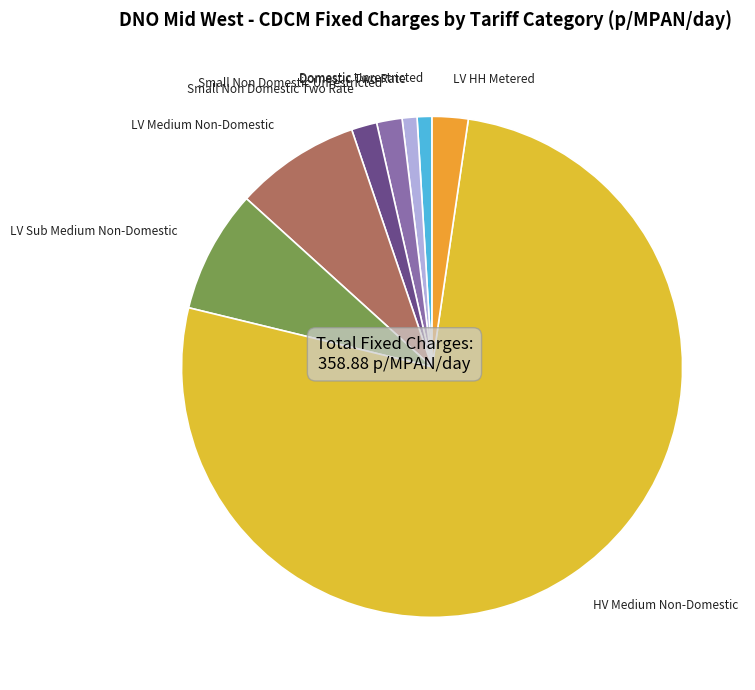

How many slices are in this pie chart?

8